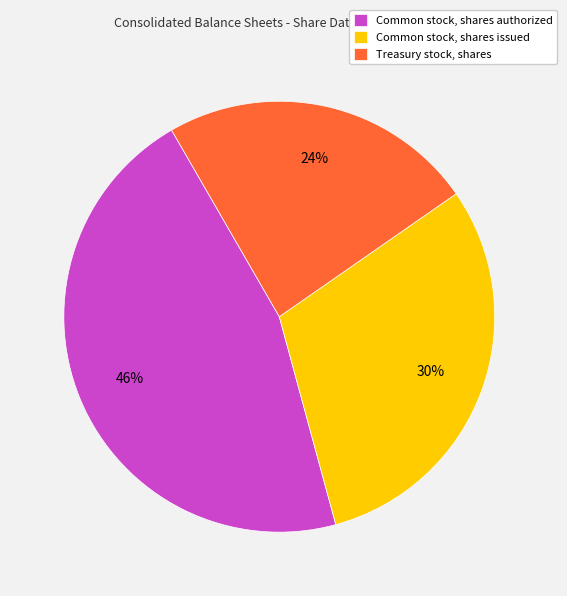

Is it true that Common stock, shares authorized is 54% of the pie?

False